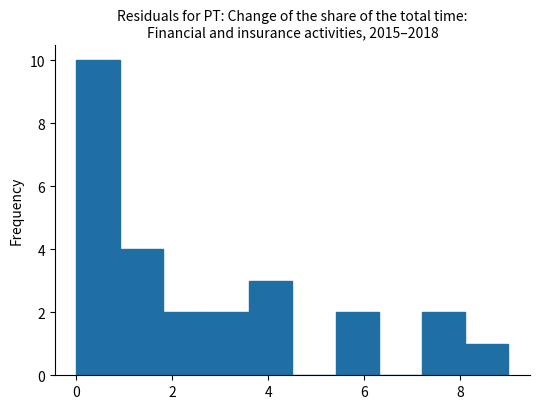

Reading left to right, transcribe this chart: for each bar, give the range it covers on the x-axis and its height. Neither the bar edges nor the heights are printed on the chart, so give them approximately, as read against the axes.

0.0 to 0.9: 10
0.9 to 1.8: 4
1.8 to 2.7: 2
2.7 to 3.6: 2
3.6 to 4.5: 3
4.5 to 5.4: 0
5.4 to 6.3: 2
6.3 to 7.2: 0
7.2 to 8.1: 2
8.1 to 9.0: 1